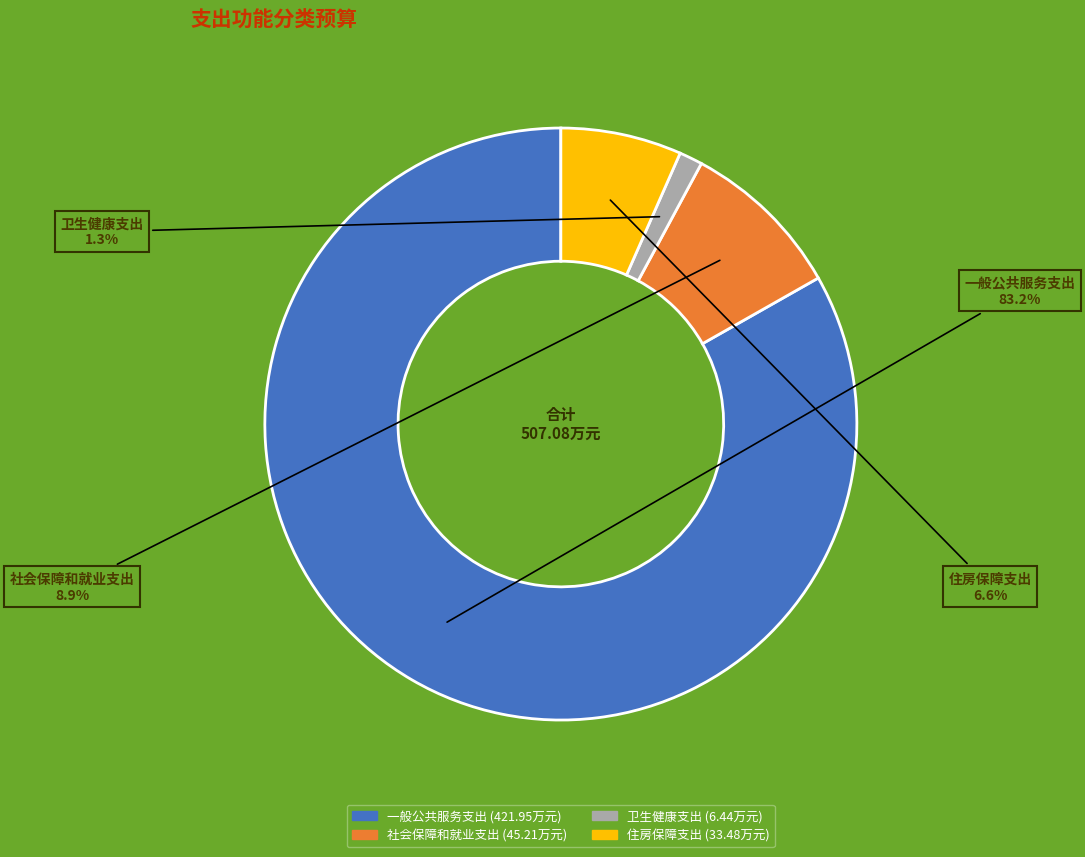

Is the sum of 卫生健康支出 and 一般公共服务支出 greater than half?

Yes